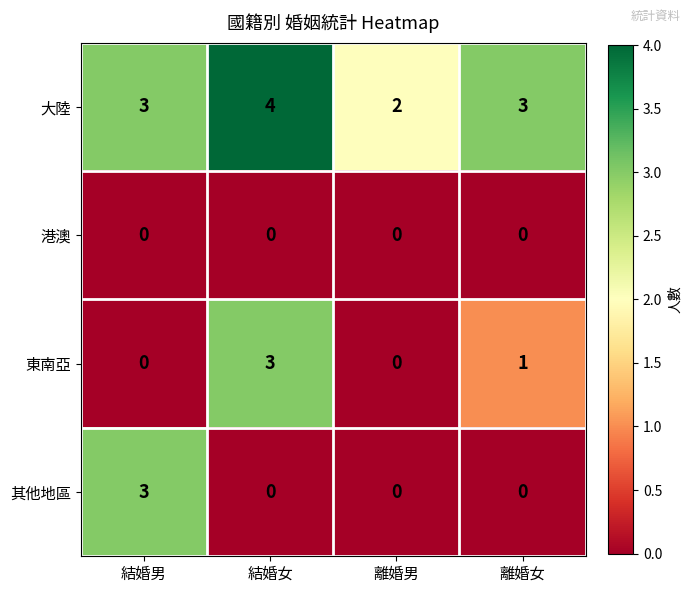

How many positive values does the 東南亞 series have?

2